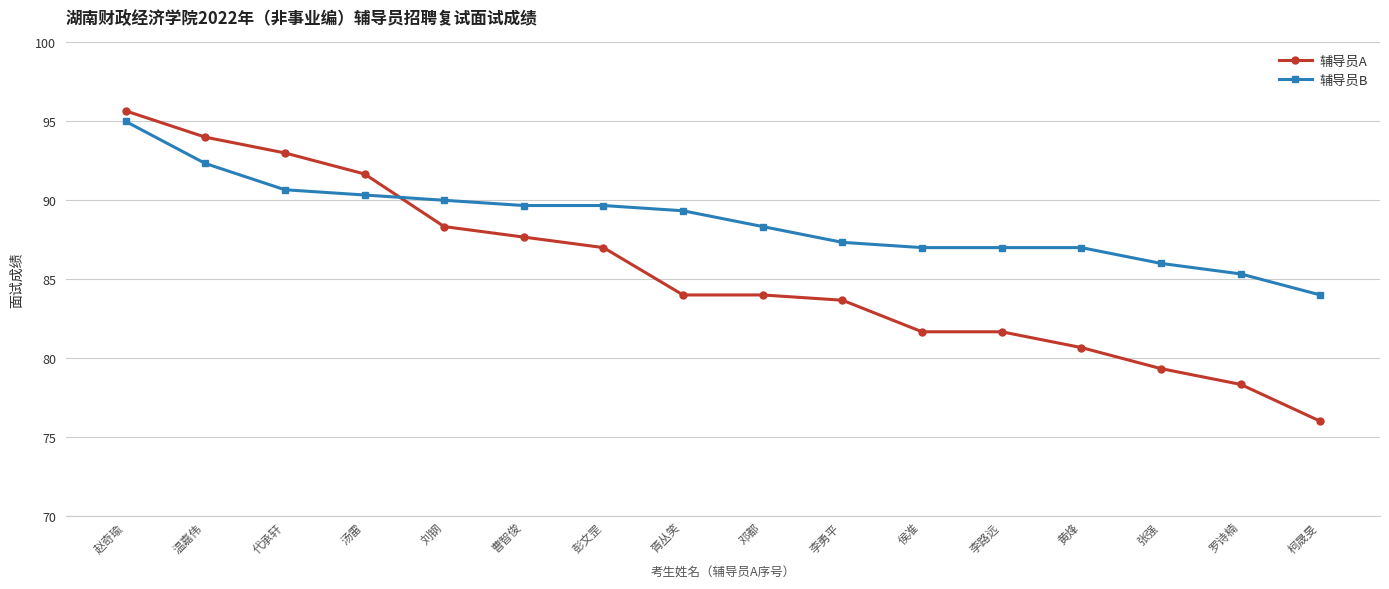

Reading right to left, what are all the values shown in this chart?

辅导员A: 76.0	78.3	79.3	80.7	81.7	81.7	83.7	84.0	84.0	87.0	87.7	88.3	91.7	93.0	94.0	95.7
辅导员B: 84.0	85.3	86.0	87.0	87.0	87.0	87.3	88.3	89.3	89.7	89.7	90.0	90.3	90.7	92.3	95.0